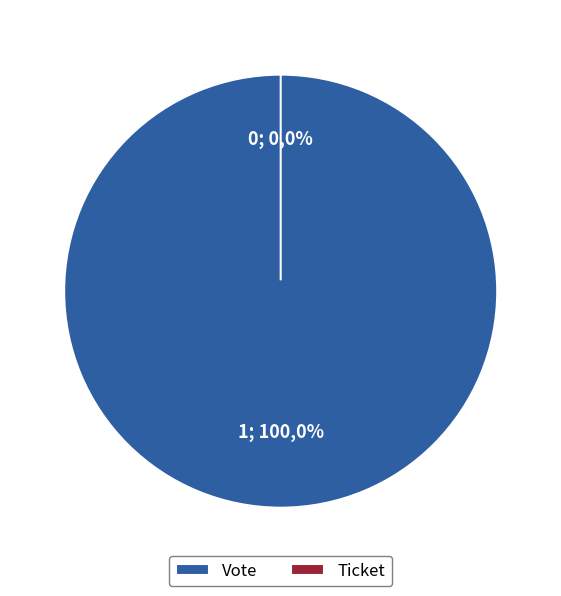

To the nearest percent, what is the difference between the Vote and Ticket slice percentages?

100%